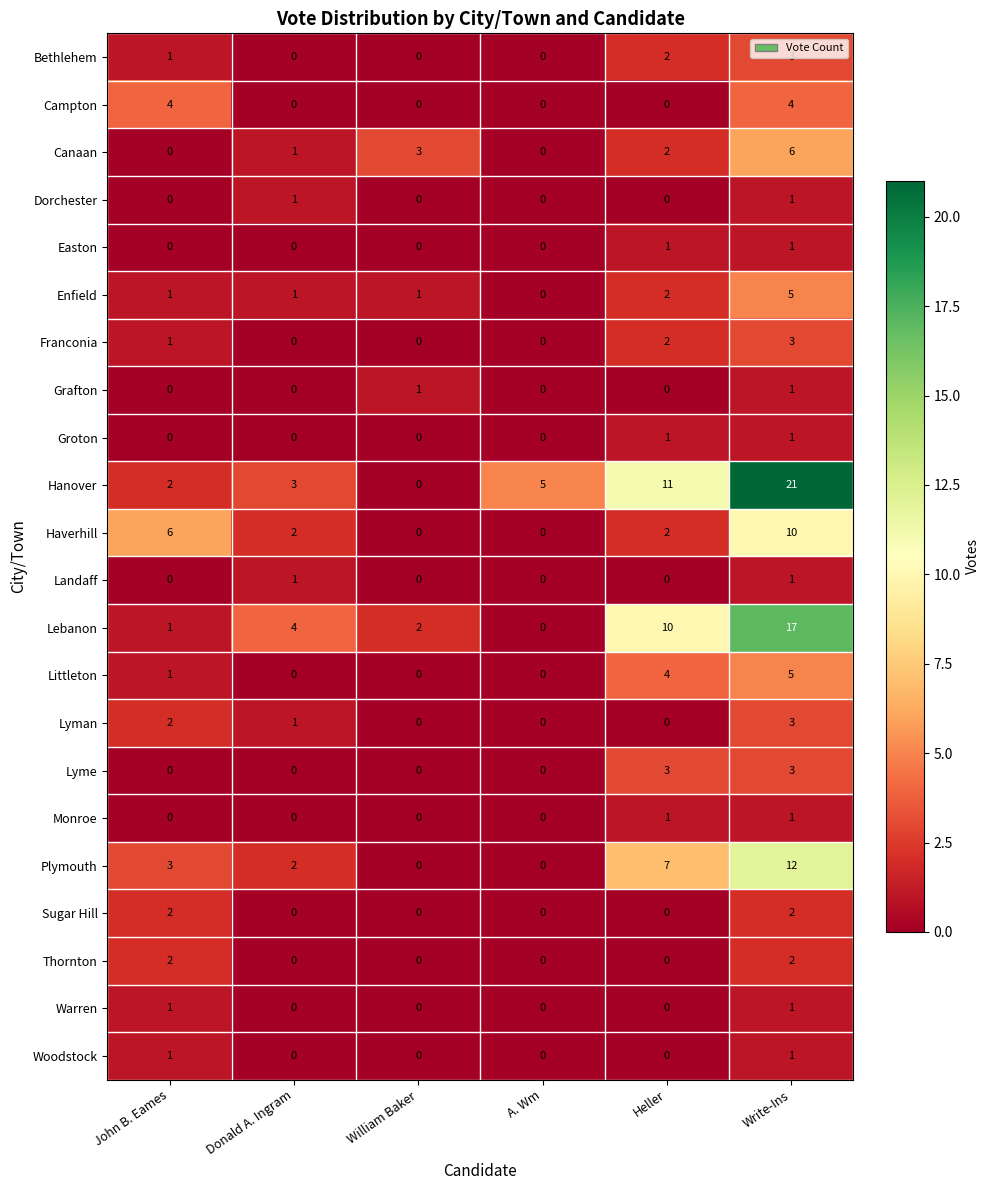

What value does the Lebanon series have at Heller, to the nearest 5?

10